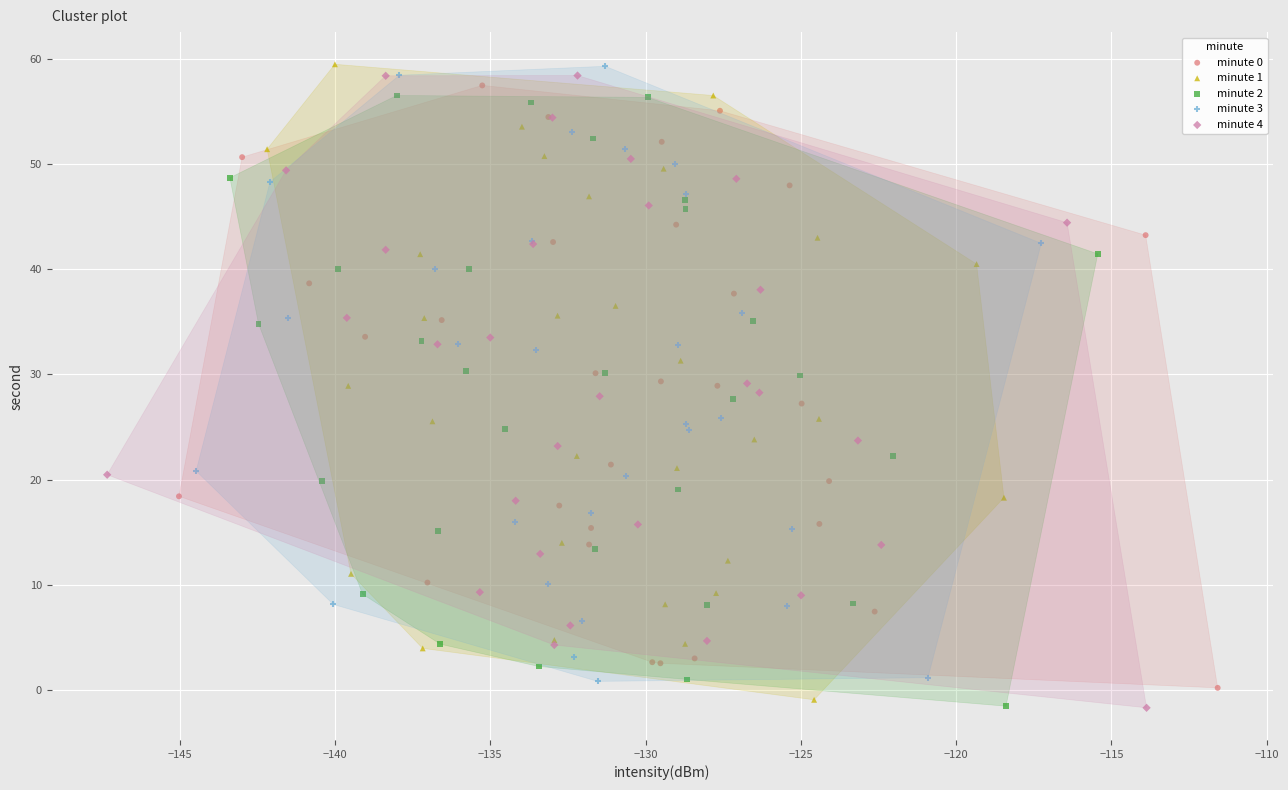

What are all the series names shown in the legend?

minute 0, minute 1, minute 2, minute 3, minute 4